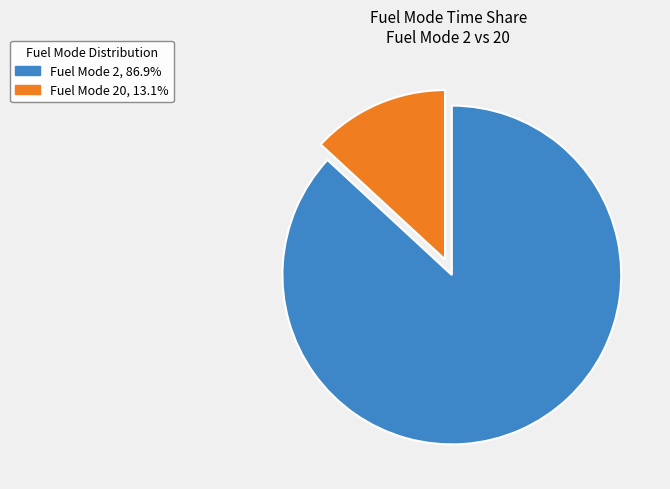

Is there a majority slice in this chart?

Yes